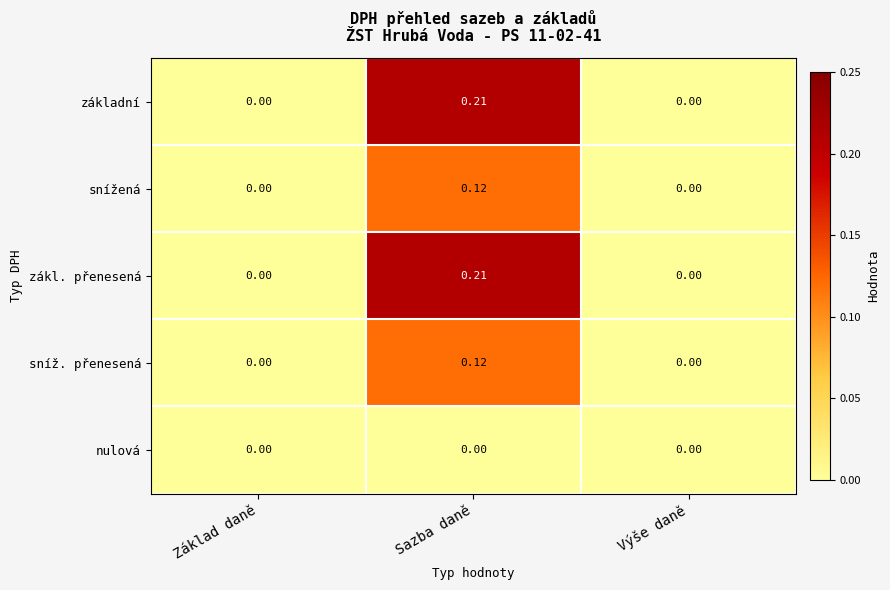

At which category is the sum across all series the highest?

Sazba daně